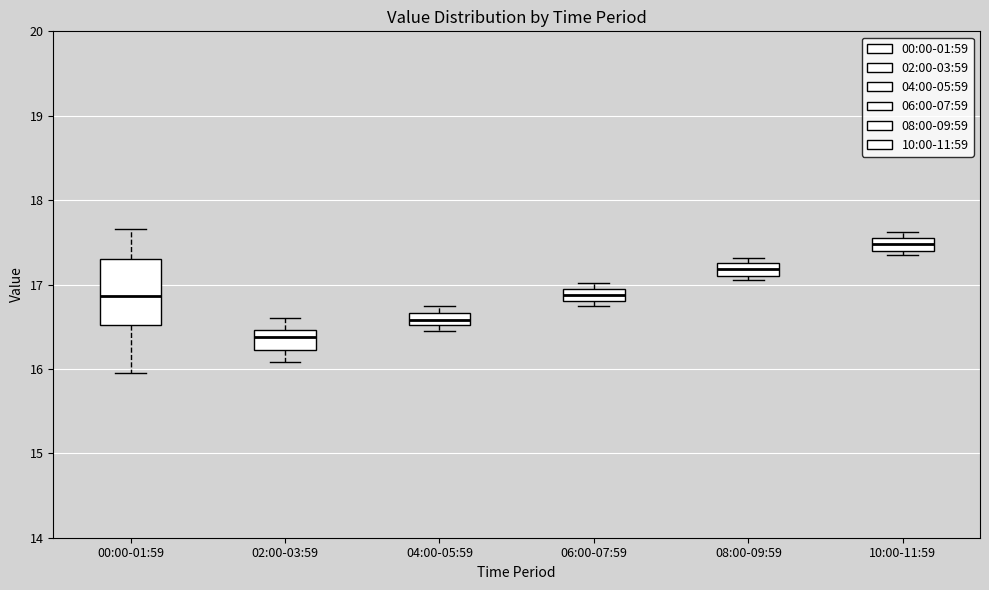

Which box's median line is the highest?

10:00-11:59